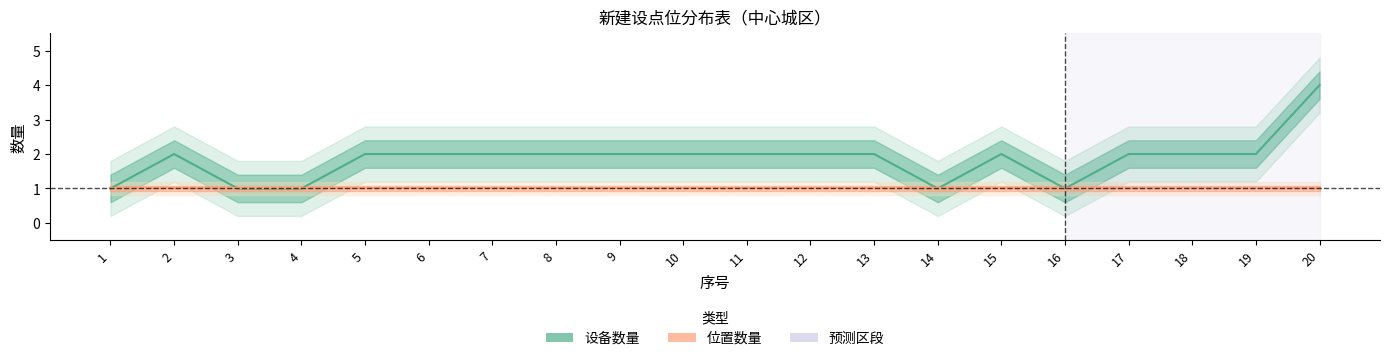

How many data points in 设备数量 are above 2?

1